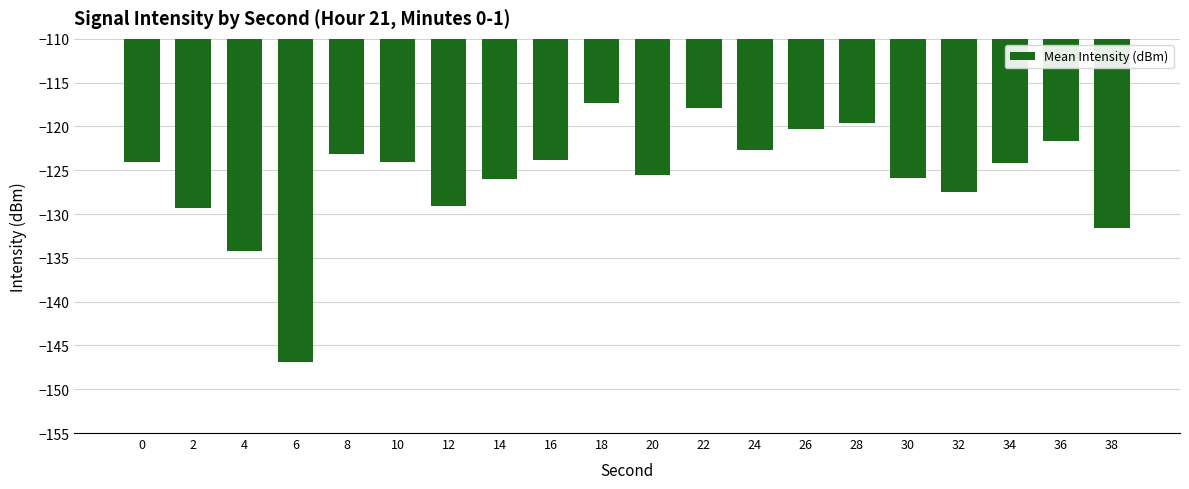

What is the change in value from 4 to 10?

+10.1